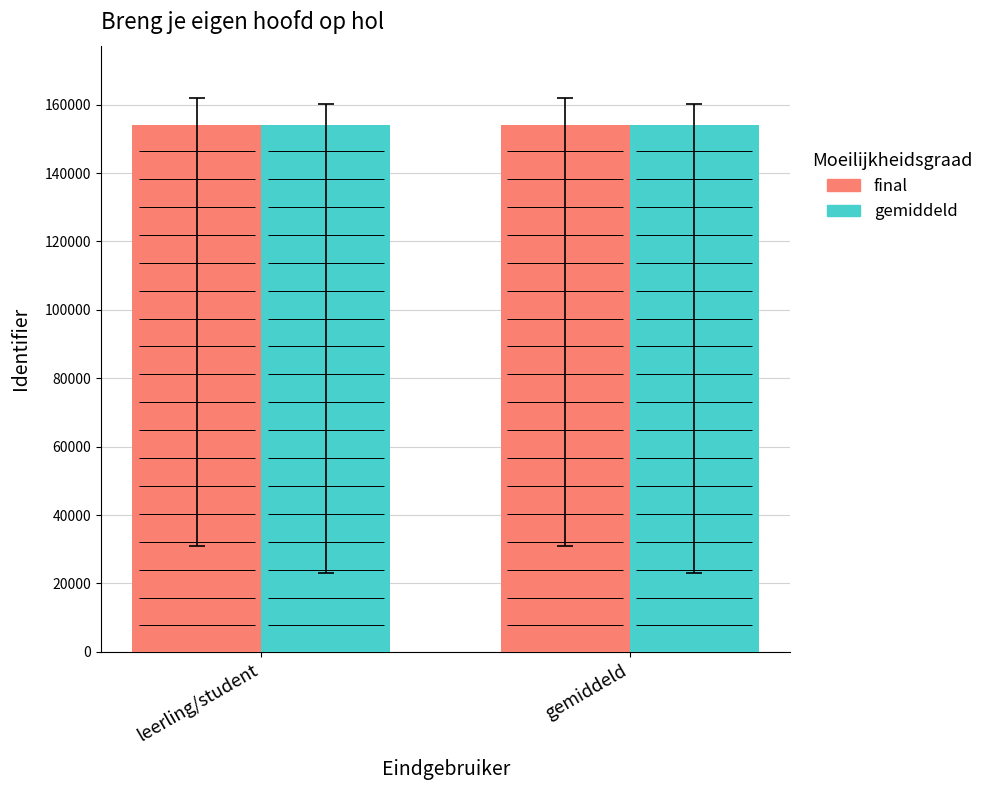

What is the value of the gemiddeld bar at the 2nd from the left?

154116